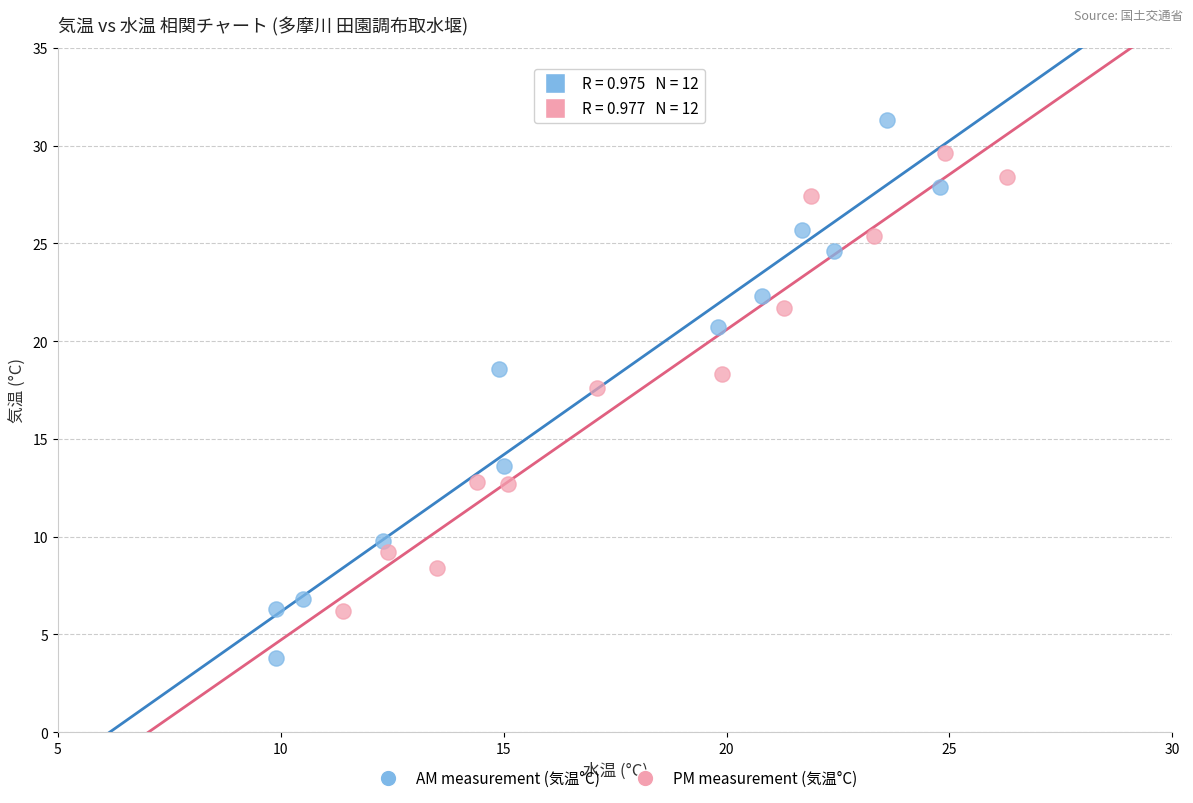

Which series reaches the maximum Y coordinate?

AM measurement (気温°C)